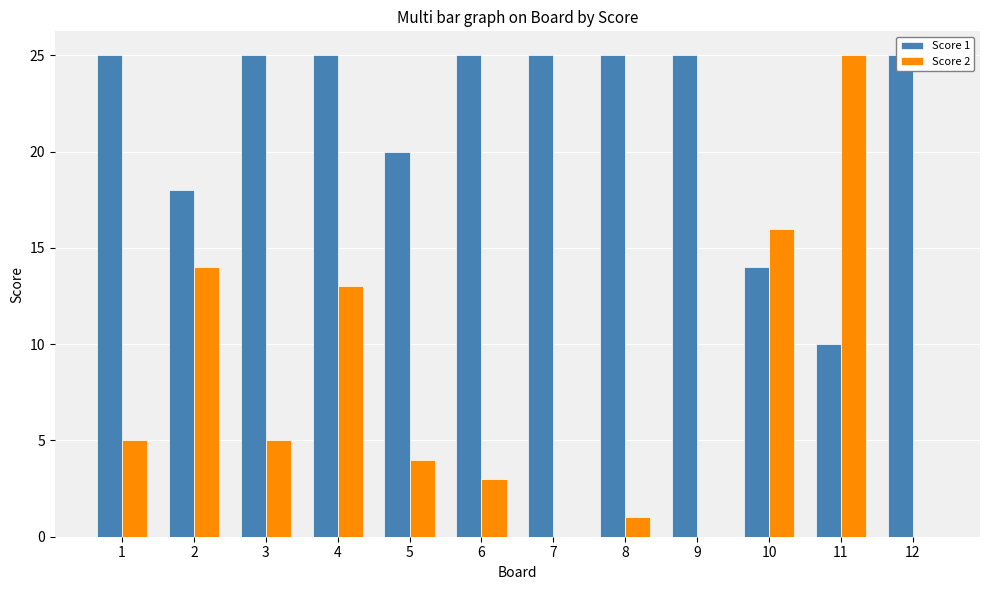

What is the value of the Score 1 bar at the 12th from the left?

25